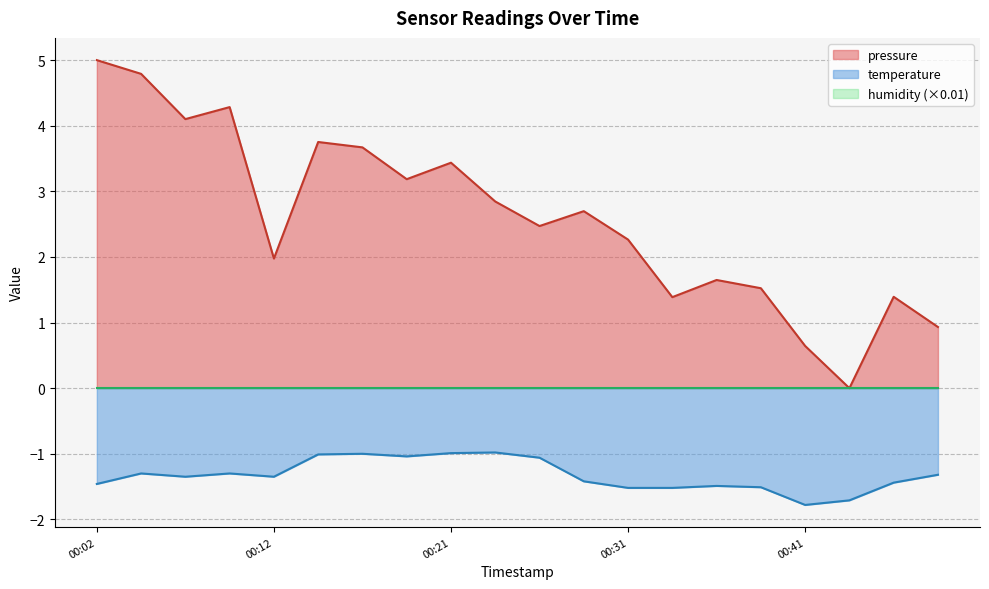

Reading right to left, list all the values displayed in this chart.

pressure: 00:48=0.9	00:46=1.4	00:43=0.0	00:41=0.6	00:39=1.5	00:36=1.6	00:34=1.4	00:31=2.3	00:29=2.7	00:26=2.5	00:24=2.8	00:21=3.4	00:19=3.2	00:16=3.7	00:14=3.8	00:12=2.0	00:09=4.3	00:07=4.1	00:04=4.8	00:02=5.0
temperature: 00:48=-1.3	00:46=-1.4	00:43=-1.7	00:41=-1.8	00:39=-1.5	00:36=-1.5	00:34=-1.5	00:31=-1.5	00:29=-1.4	00:26=-1.1	00:24=-1.0	00:21=-1.0	00:19=-1.0	00:16=-1.0	00:14=-1.0	00:12=-1.4	00:09=-1.3	00:07=-1.4	00:04=-1.3	00:02=-1.5